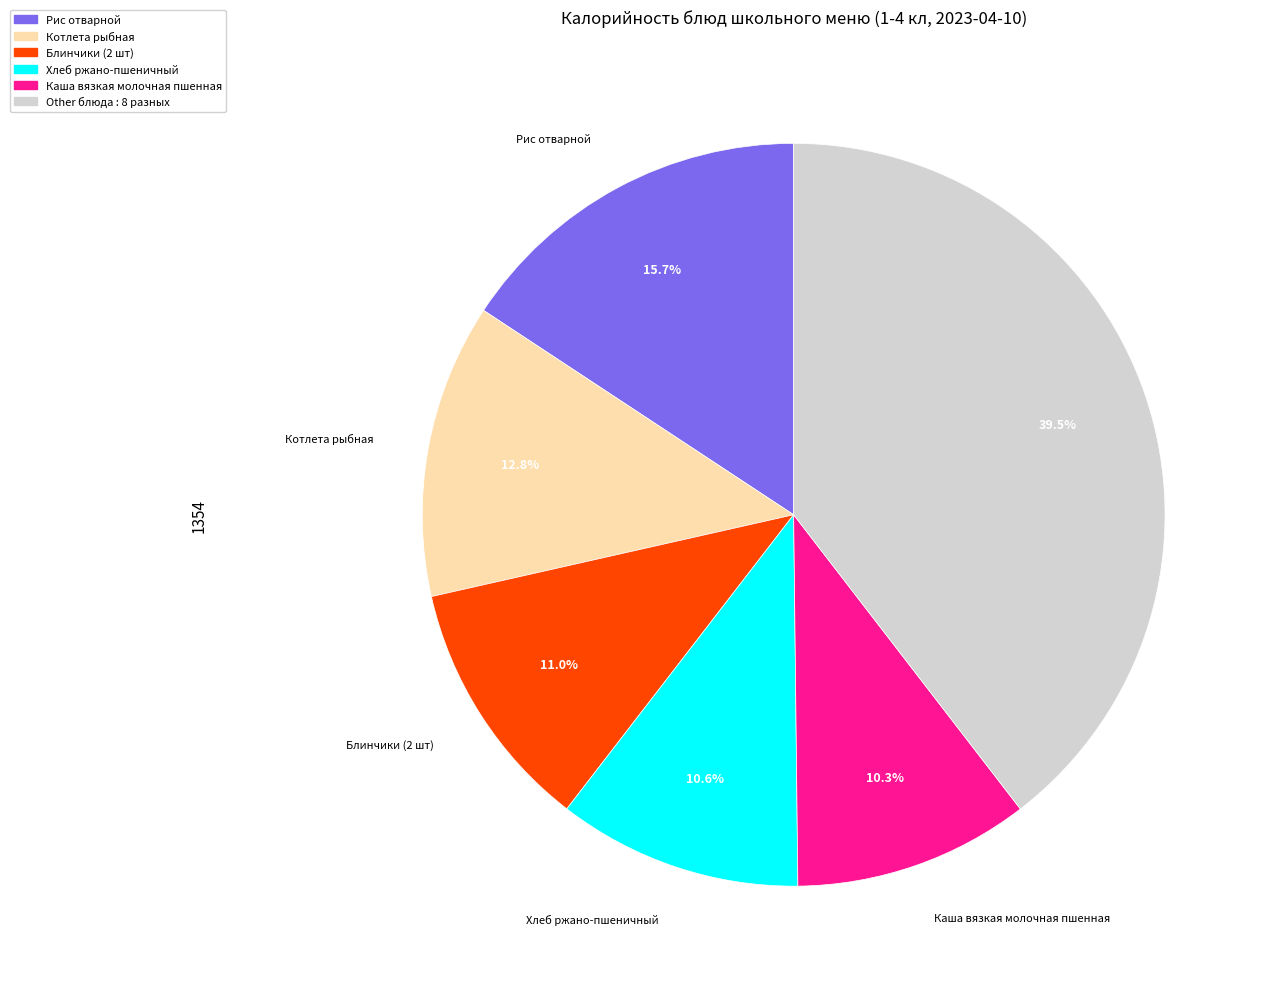

To the nearest percent, what is the average slice percentage?

17%